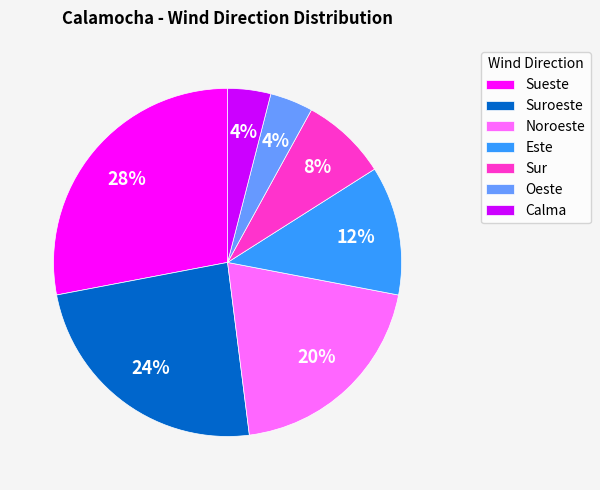

Is there a majority slice in this chart?

No